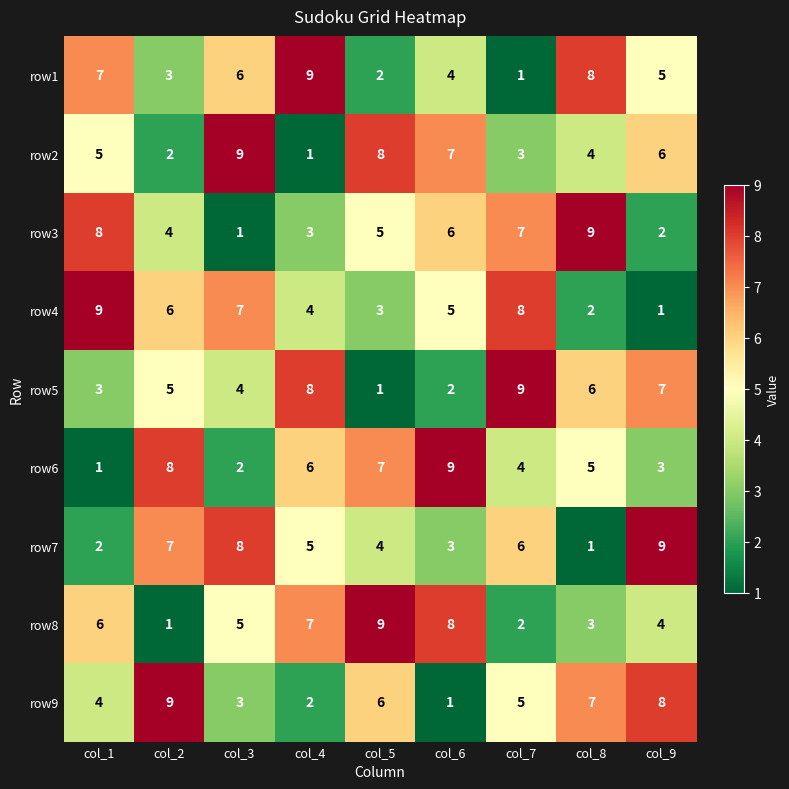

The value of row4 at col_2 is 10. True or false?

False